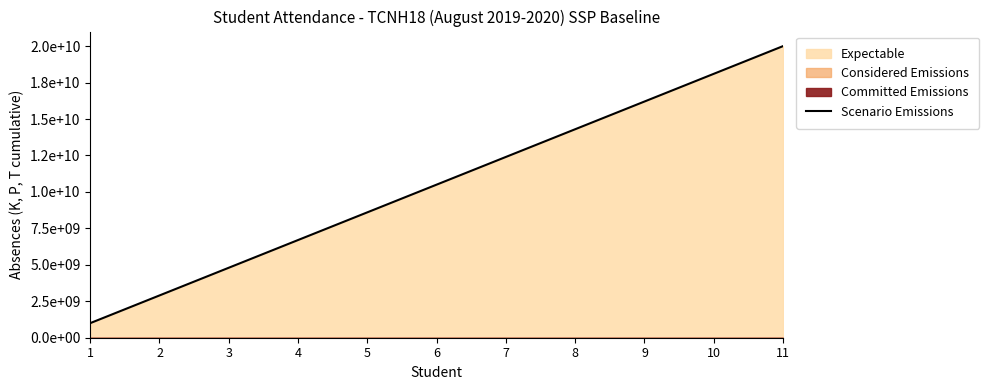

Which has a higher value, 7 or 6?

7